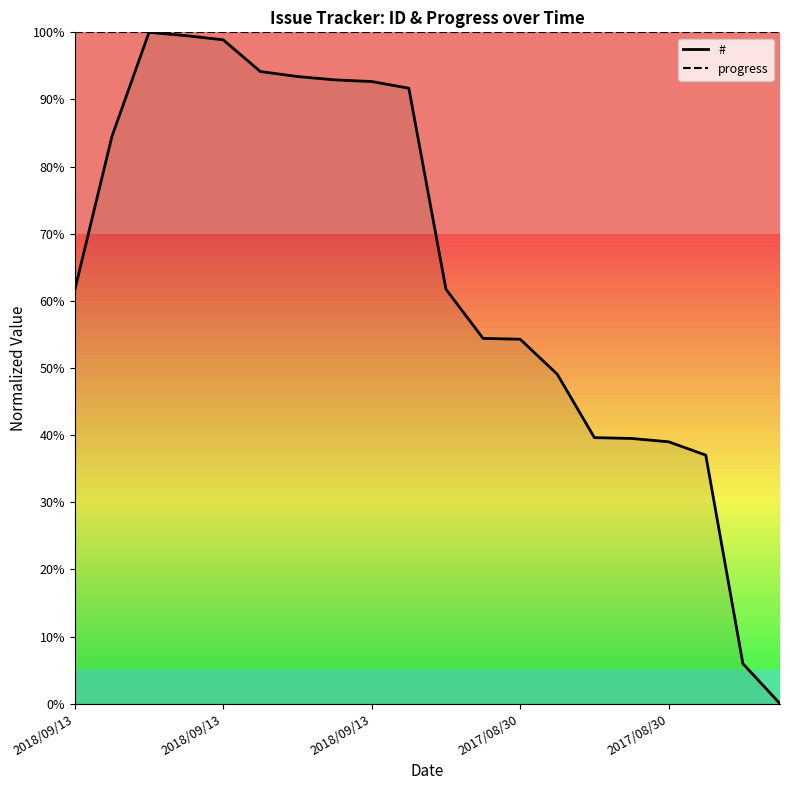

Reading left to right, transcribe all the data shown in this chart.

#: 61.6	84.5	100.0	99.5	98.9	94.2	93.4	92.9	92.7	91.7	61.7	54.4	54.3	49.1	39.6	39.5	39.0	37.0	6.0	0.0
progress: 100.0	100.0	100.0	100.0	100.0	100.0	100.0	100.0	100.0	100.0	100.0	100.0	100.0	100.0	100.0	100.0	100.0	100.0	100.0	100.0